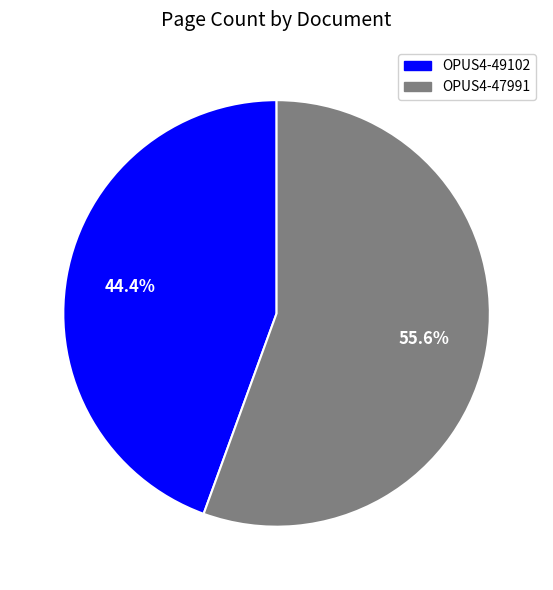

What is the ratio of the value at OPUS4-49102 to the value at OPUS4-47991?

0.8